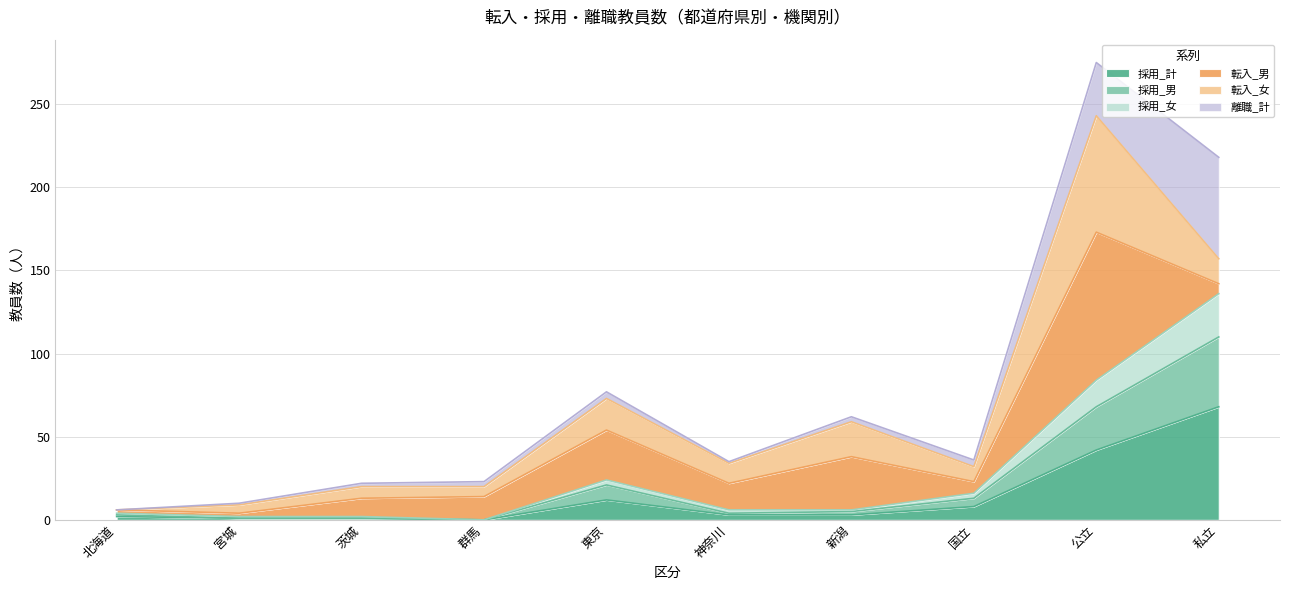

True or false: 採用_男 has a value of 4 at 神奈川.

True